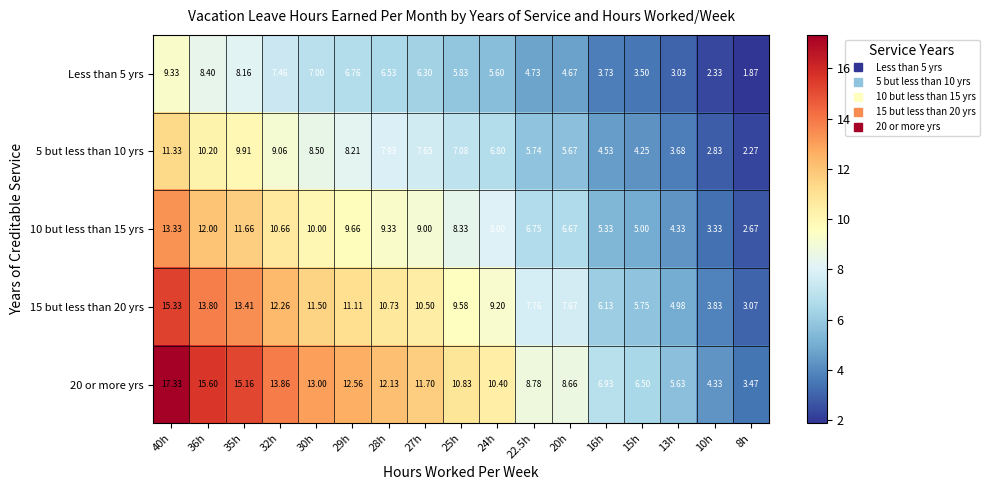

Which series has the largest total across all categories?

20 or more yrs